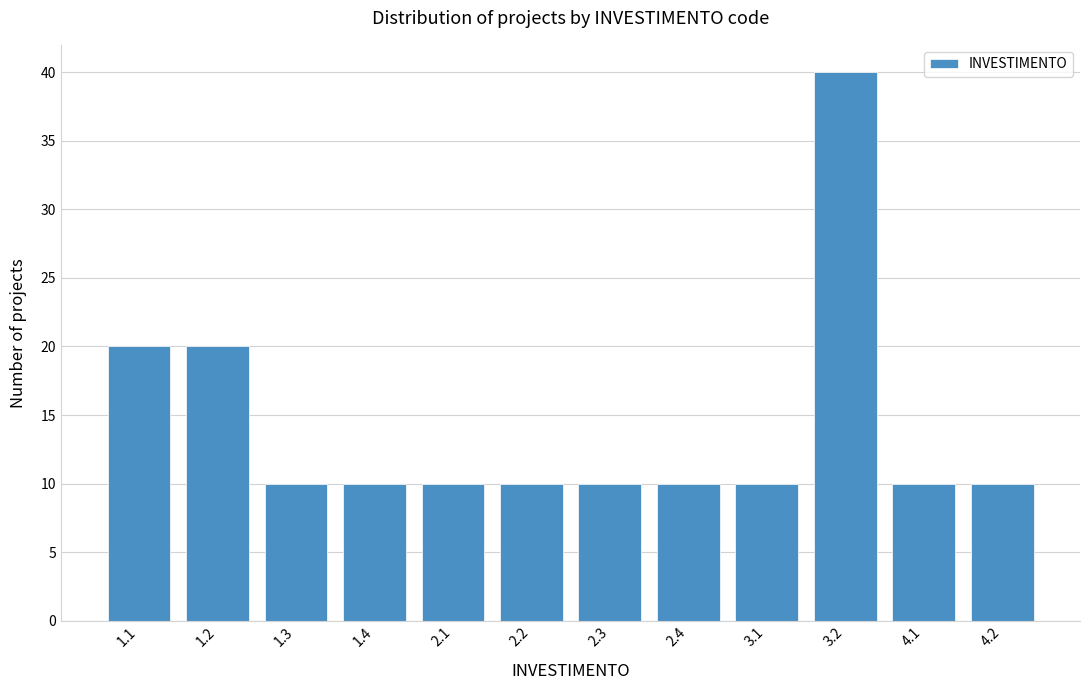

Reading left to right, extract all data points from this chart.

20	20	10	10	10	10	10	10	10	40	10	10